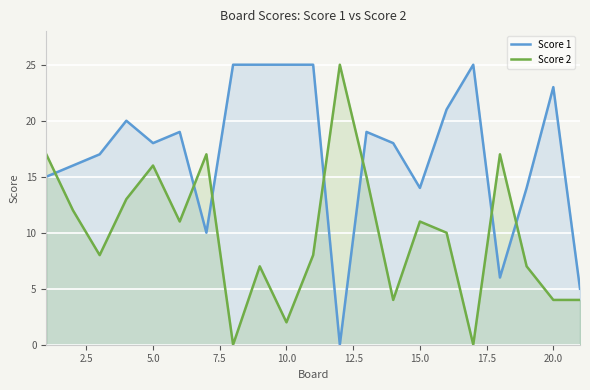

What is the greatest value displayed?

25